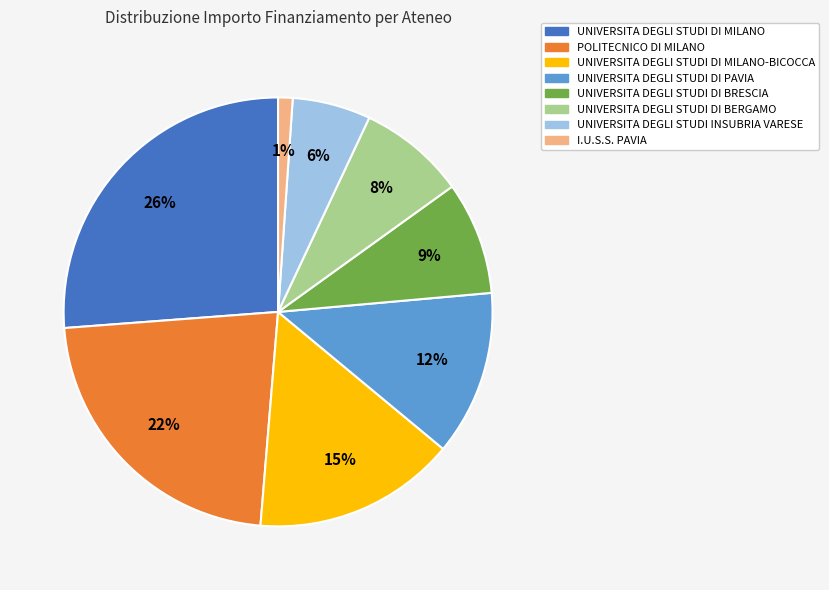

Is there any slice that represents more than half of the pie?

No